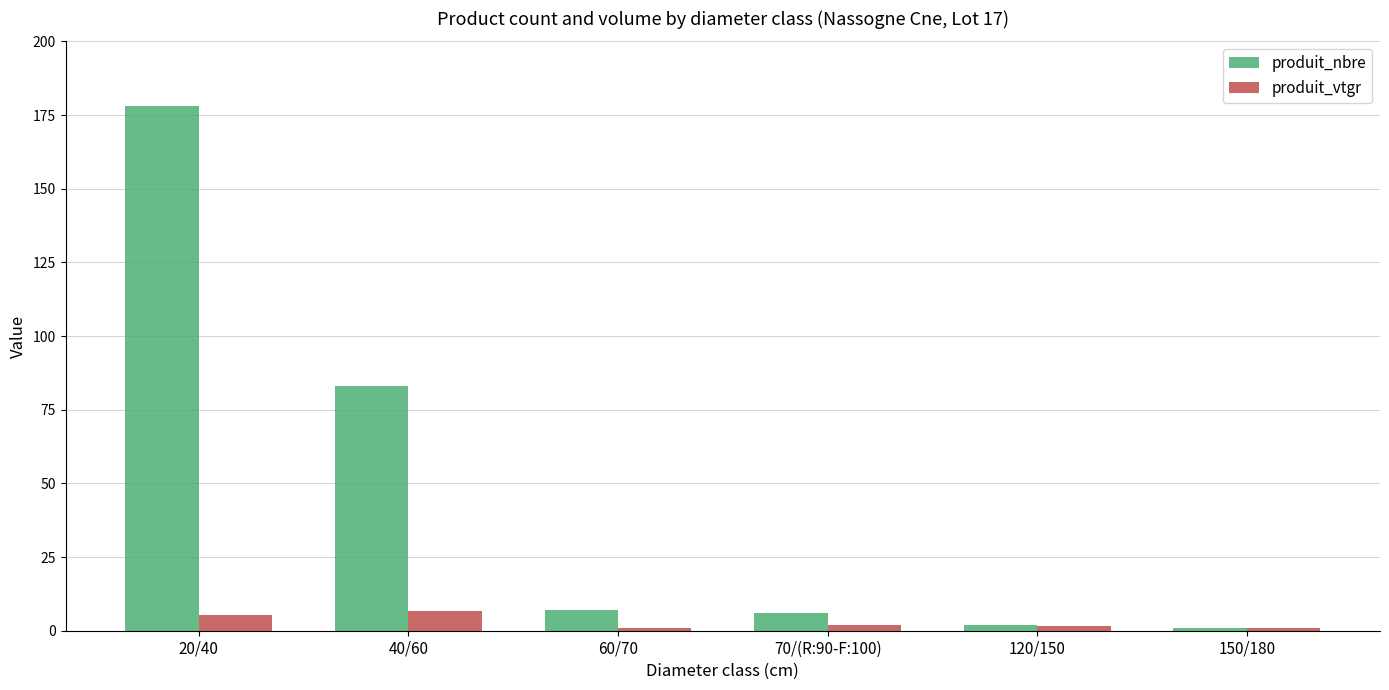

Which series has the widest spread of values?

produit_nbre